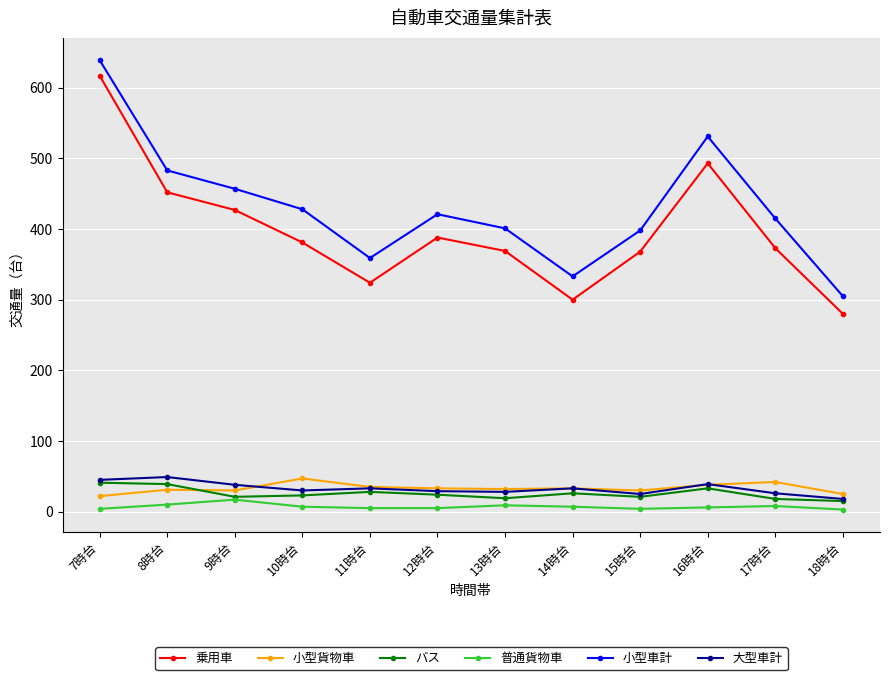

How many interior local valleys does the 小型車計 series have?

2